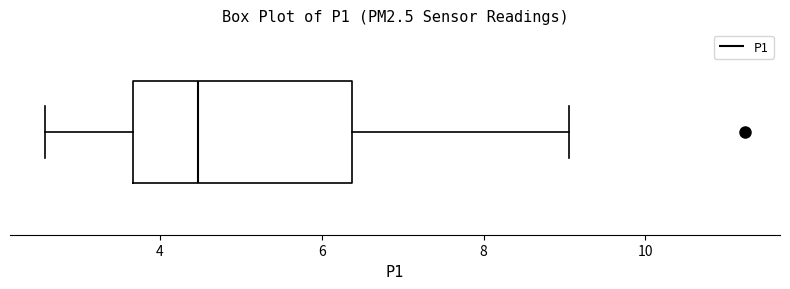

Read this box plot against the x-axis: the position of the median line, the range covered by the box, and the ends of both whiskers. The values are not printed on the chart, so give them approximately, as read against the axis.

median 4.4, box 3.6 to 6.4, whiskers 2.6 to 9.0